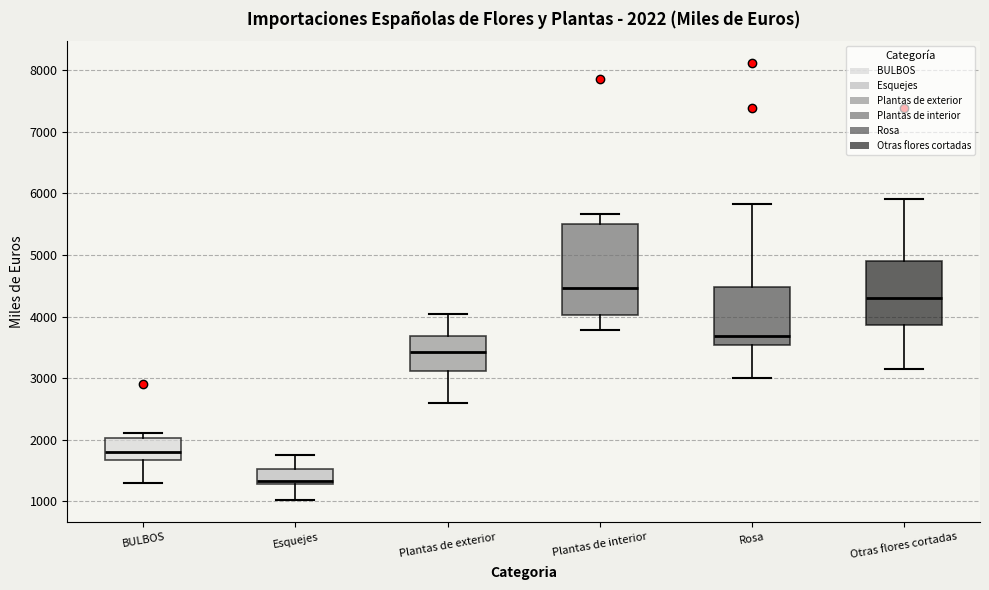

Comparing the boxes themselves (not the whiskers), which one is the tallest?

Plantas de interior